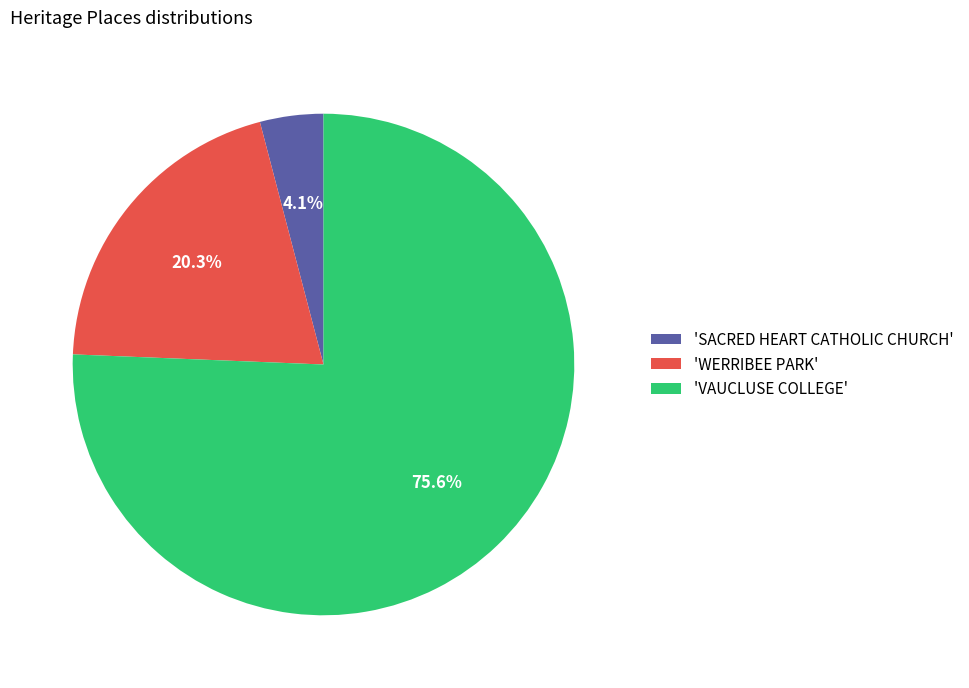

What portion of the pie excludes 'WERRIBEE PARK'?

79.7%